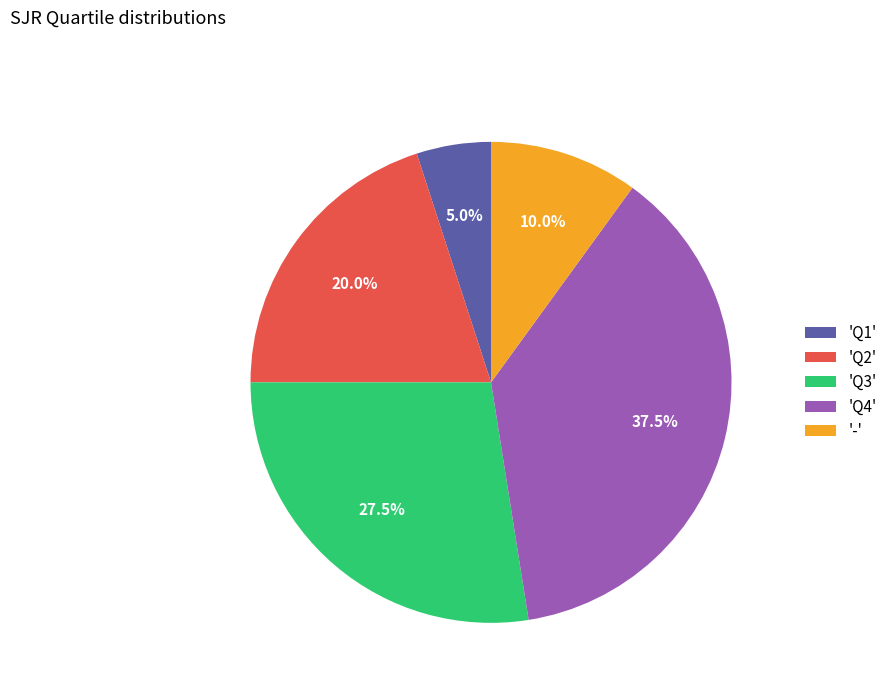

Combined, what portion of the pie is '-' and 'Q1'?

15.0%